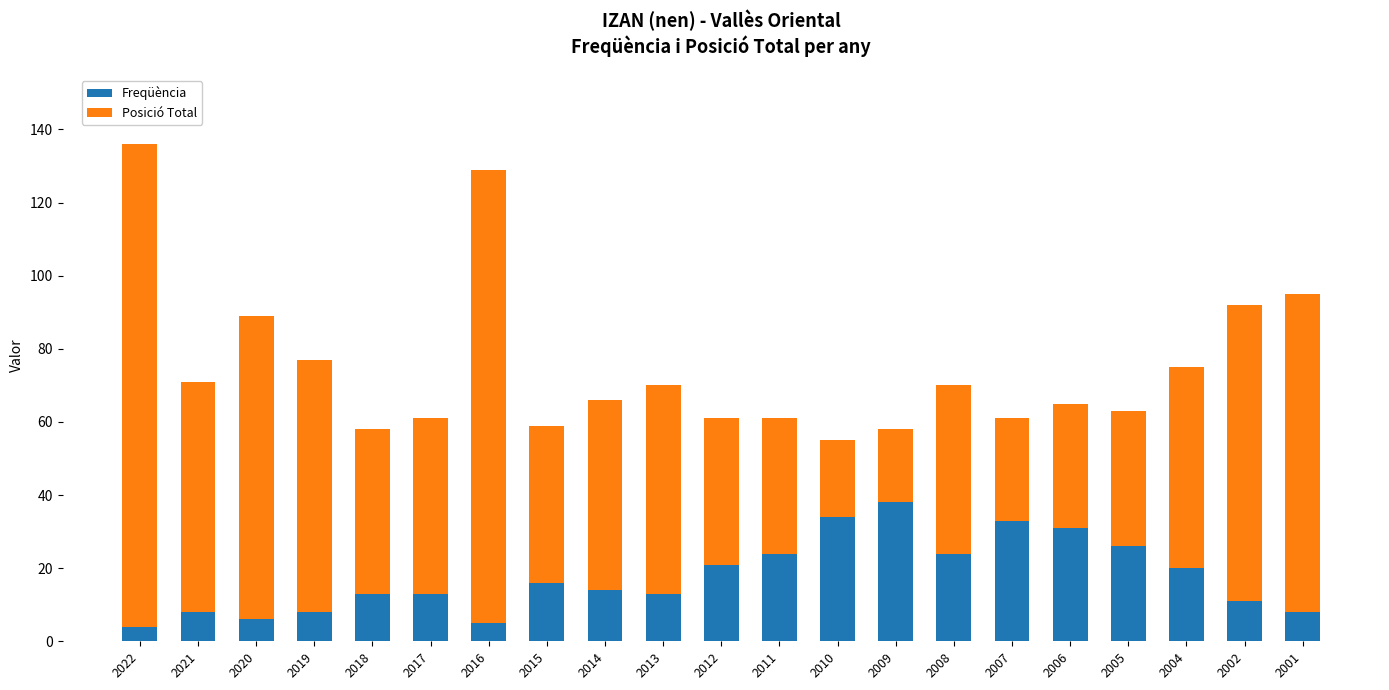

What is the value of the Freqüència bar at the 17th from the left?

31